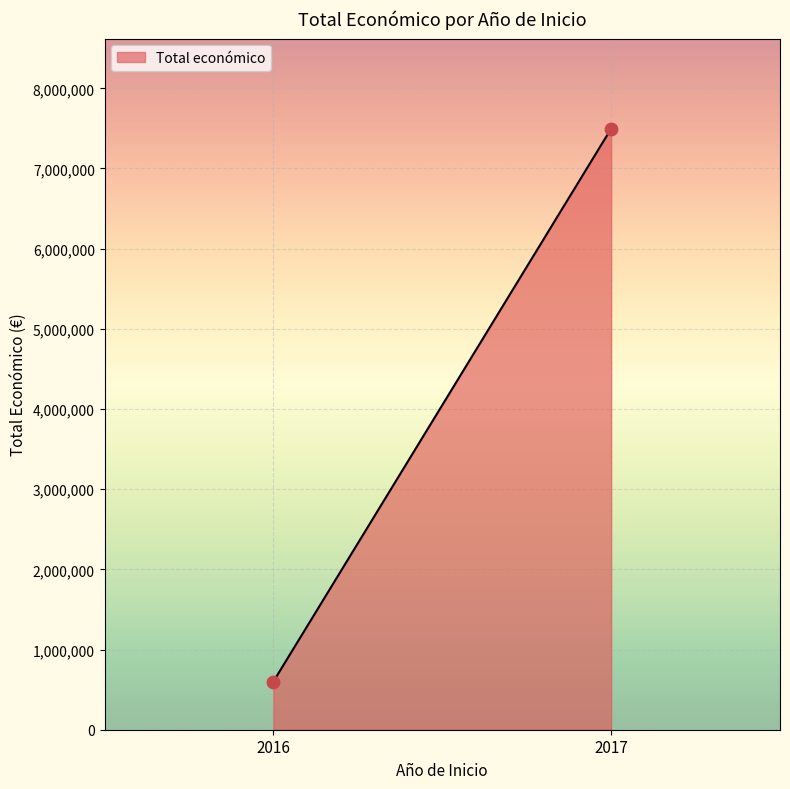

What is the average Y value?

4048742